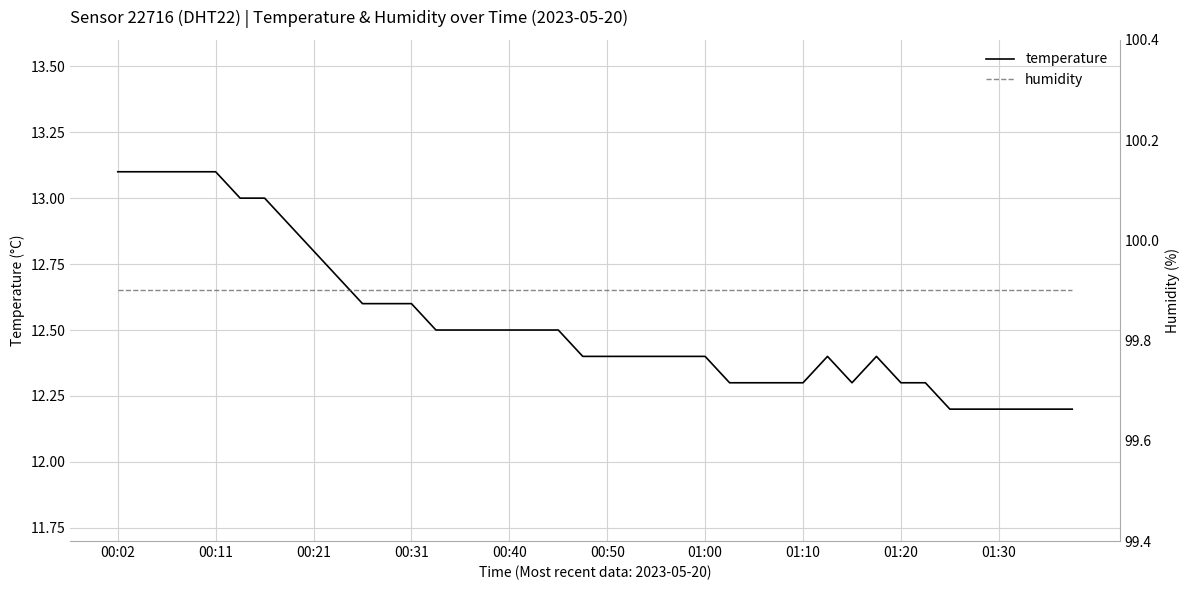

The value of temperature at 01:30 is 12.2. True or false?

True